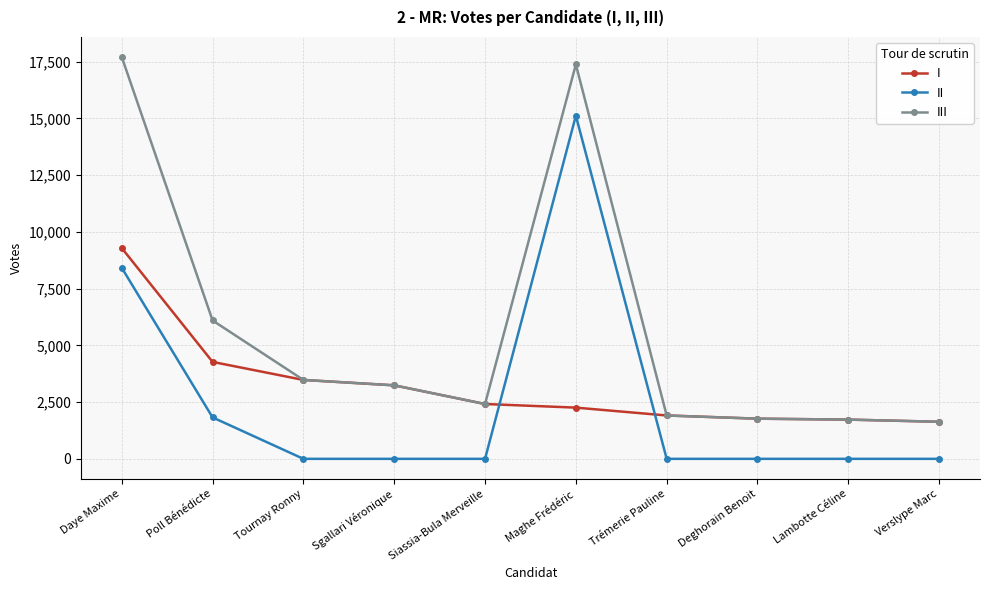

Is the value of II at Poll Bénédicte greater than the value of III at Siassia-Bula Merveille?

No